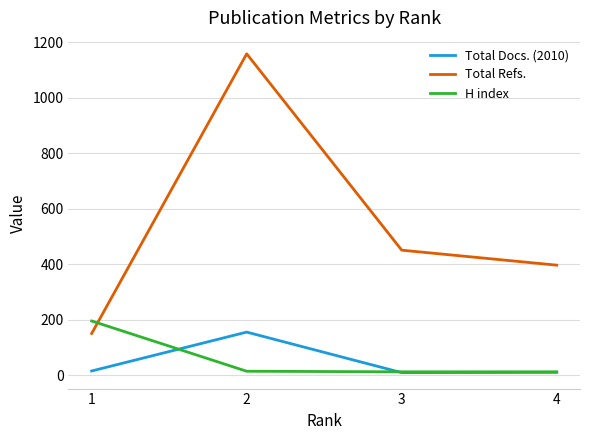

Which series has the largest total across all categories?

Total Refs.